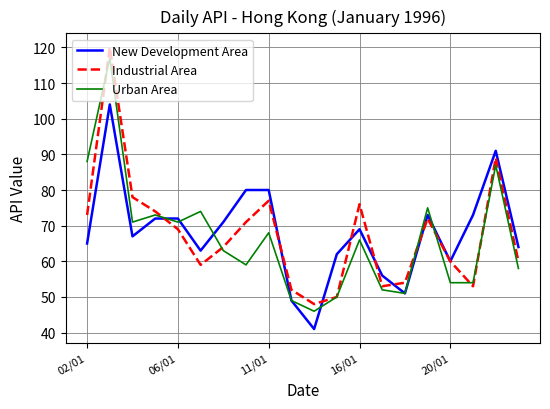

True or false: Urban Area has more than 0 points higher than both neighbors.

True